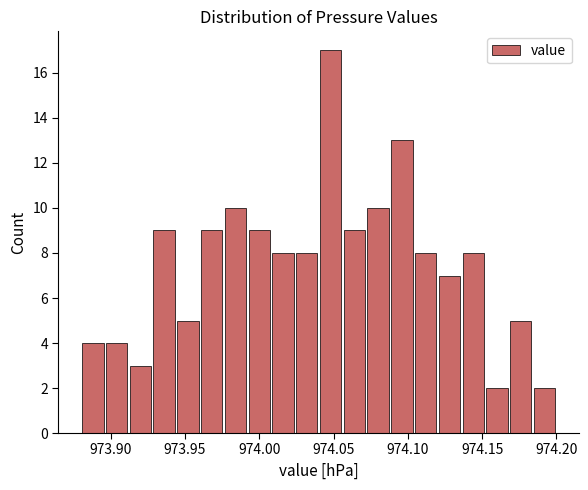

Around what value on the x-axis is the tallest bar? Give the approximate position of its centre, as read against the axis.

974.050